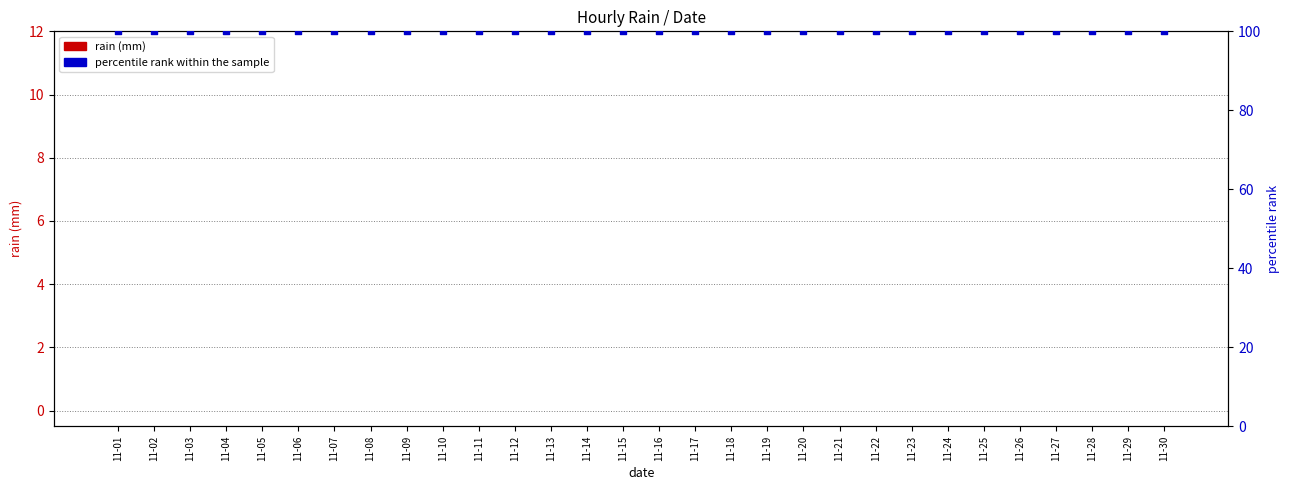

Which series reaches the maximum Y coordinate?

percentile rank within the sample